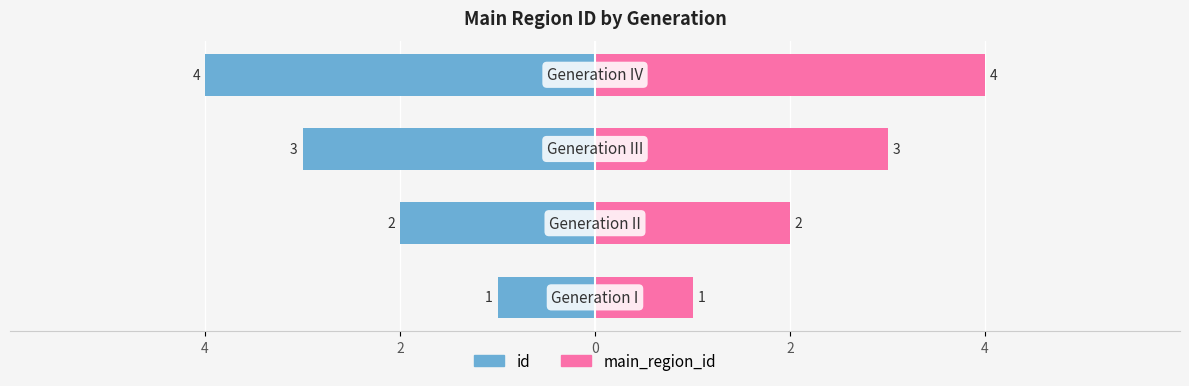

List the series in order of their peak value, highest first.

main_region_id, id